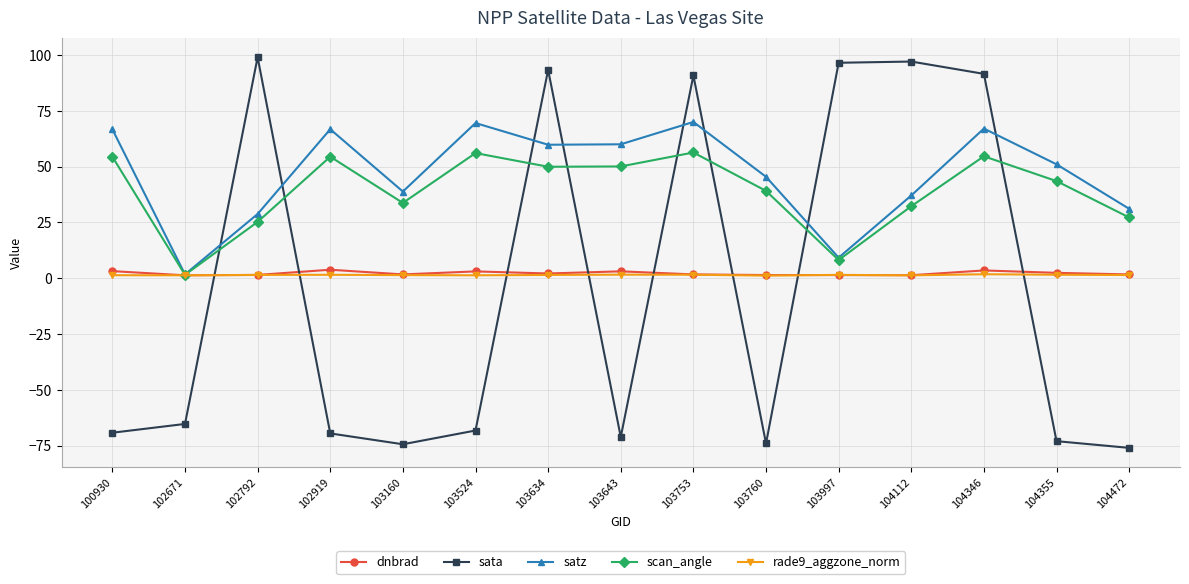

At which label is satz closest to 35?

104112